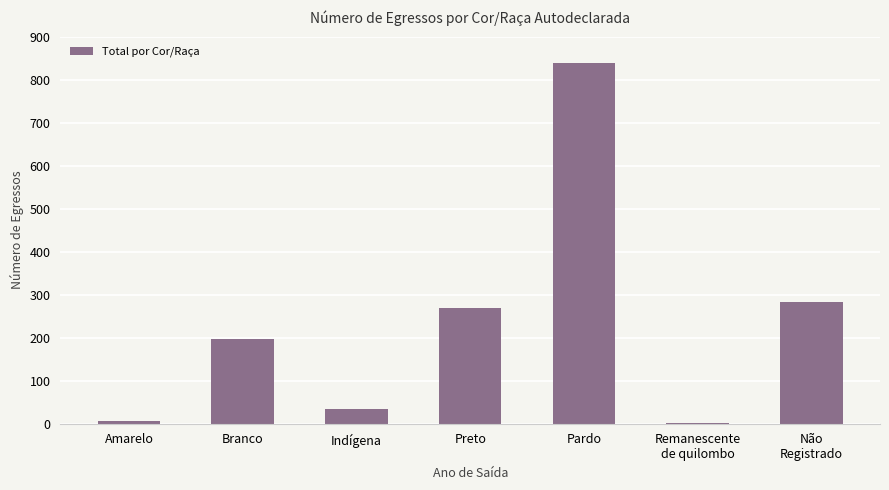

What is the maximum value shown in the chart?

838